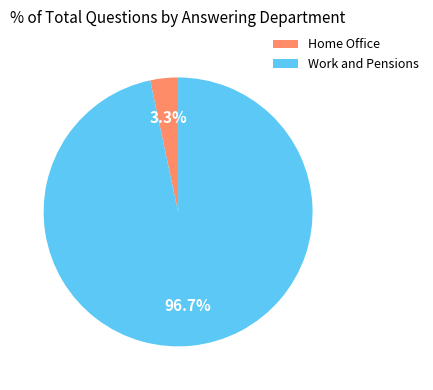

To the nearest percent, what is the average slice percentage?

50%